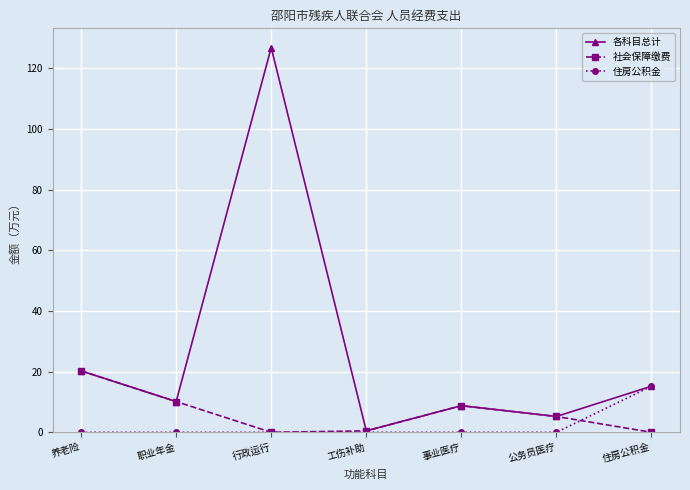

What is the value of the 住房公积金 point at the 7th from the left?

15.2